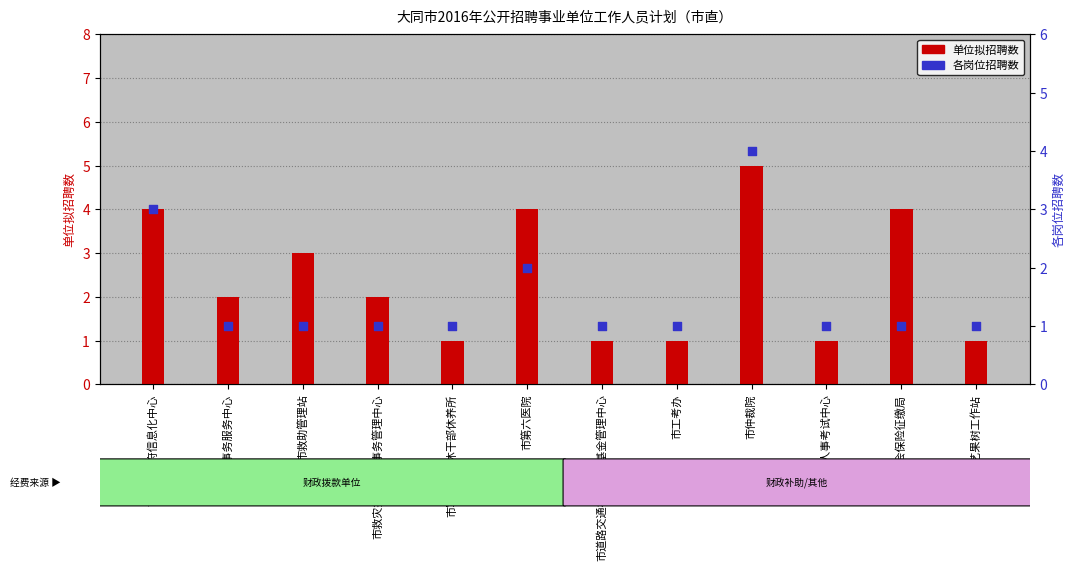

Which series contains the highest Y value?

单位拟招聘数